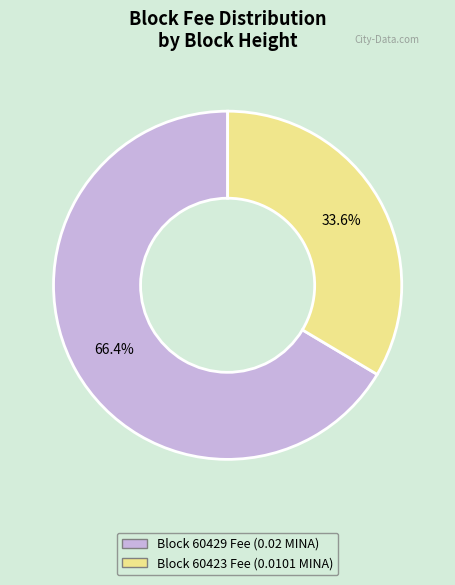

How many slices are in this pie chart?

2